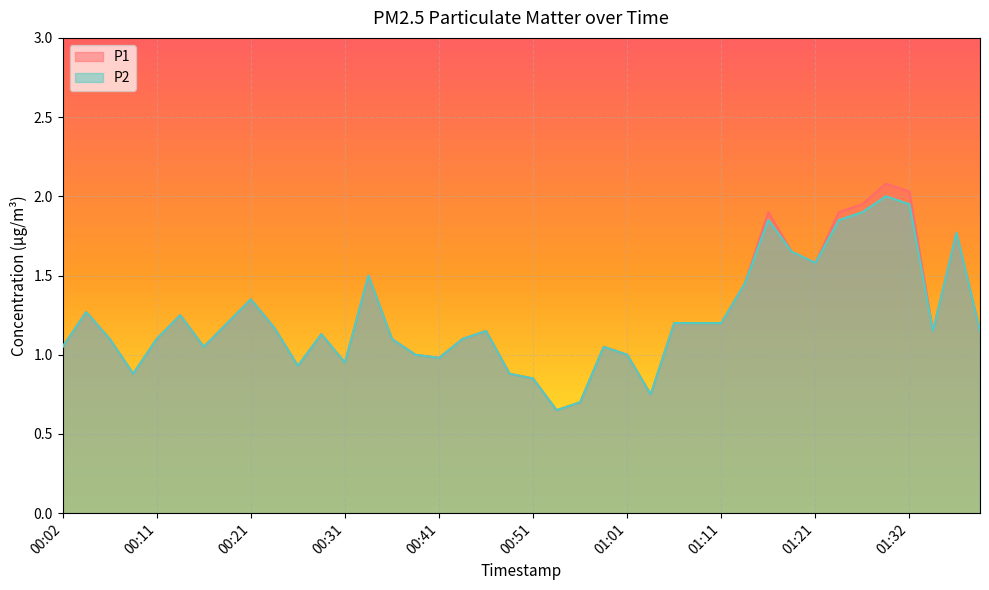

Rank the series at 01:27 from highest to lowest value.

P1, P2